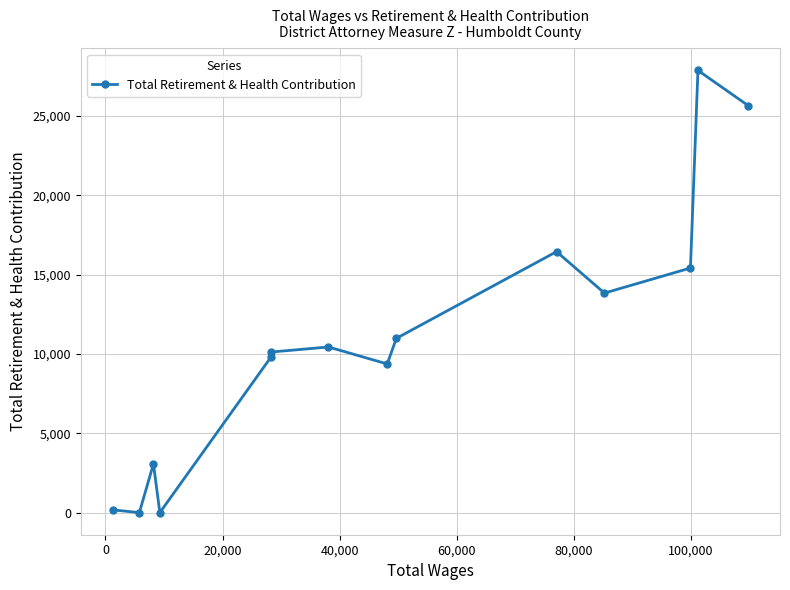

How many interior local peaks (higher than both neighbors) does the data have?

4